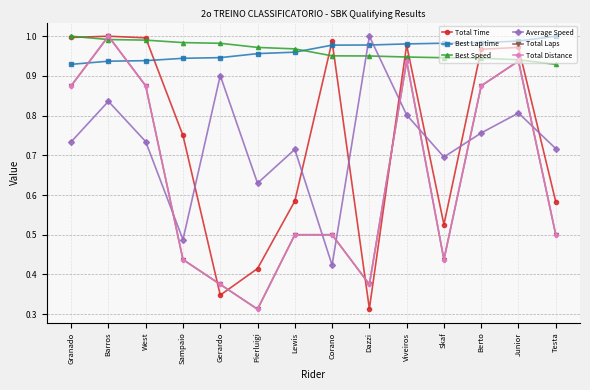

Reading left to right, what are all the values shown in this chart?

Total Time: Granado=1.0	Barros=1.0	West=1.0	Sampaio=0.8	Gerardo=0.3	Pierluigi=0.4	Lewis=0.6	Corano=1.0	Dazzi=0.3	Viveiros=1.0	Skaf=0.5	Berto=1.0	Junior=1.0	Testa=0.6
Best Lap time: Granado=0.9	Barros=0.9	West=0.9	Sampaio=0.9	Gerardo=0.9	Pierluigi=1.0	Lewis=1.0	Corano=1.0	Dazzi=1.0	Viveiros=1.0	Skaf=1.0	Berto=1.0	Junior=1.0	Testa=1.0
Best Speed: Granado=1.0	Barros=1.0	West=1.0	Sampaio=1.0	Gerardo=1.0	Pierluigi=1.0	Lewis=1.0	Corano=1.0	Dazzi=1.0	Viveiros=0.9	Skaf=0.9	Berto=0.9	Junior=0.9	Testa=0.9
Average Speed: Granado=0.7	Barros=0.8	West=0.7	Sampaio=0.5	Gerardo=0.9	Pierluigi=0.6	Lewis=0.7	Corano=0.4	Dazzi=1.0	Viveiros=0.8	Skaf=0.7	Berto=0.8	Junior=0.8	Testa=0.7
Total Laps: Granado=0.9	Barros=1.0	West=0.9	Sampaio=0.4	Gerardo=0.4	Pierluigi=0.3	Lewis=0.5	Corano=0.5	Dazzi=0.4	Viveiros=0.9	Skaf=0.4	Berto=0.9	Junior=0.9	Testa=0.5
Total Distance: Granado=0.9	Barros=1.0	West=0.9	Sampaio=0.4	Gerardo=0.4	Pierluigi=0.3	Lewis=0.5	Corano=0.5	Dazzi=0.4	Viveiros=0.9	Skaf=0.4	Berto=0.9	Junior=0.9	Testa=0.5